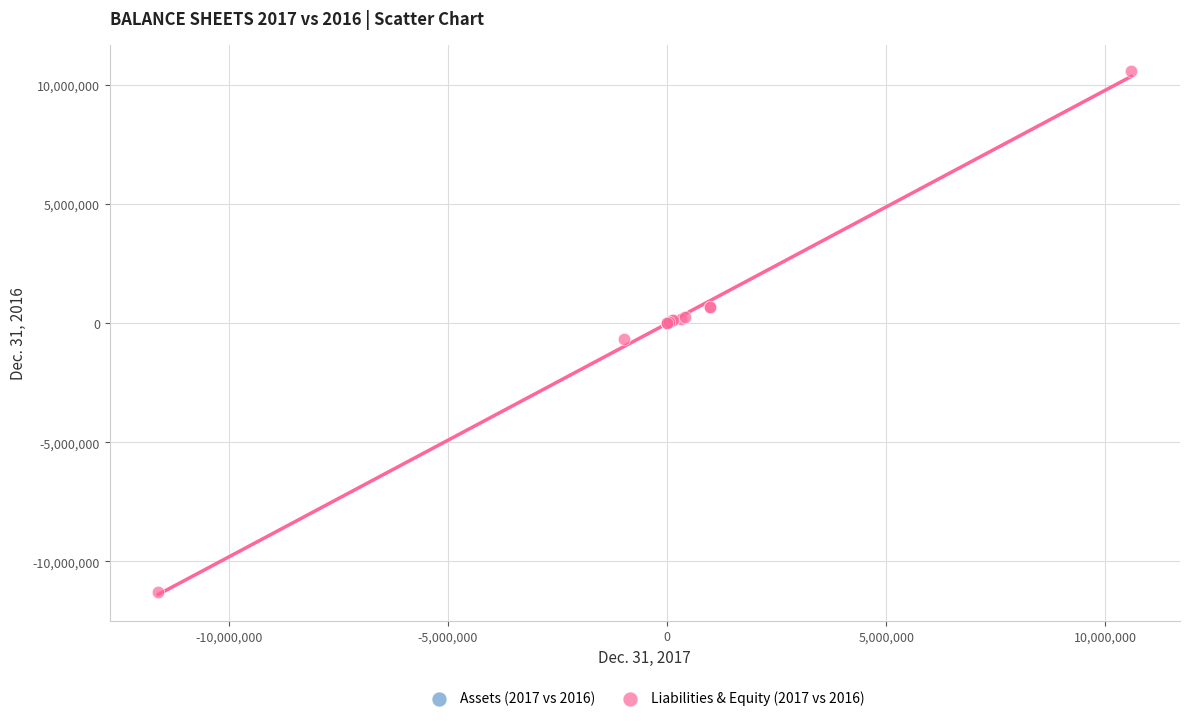

Which series contains the lowest Y value?

Liabilities & Equity (2017 vs 2016)